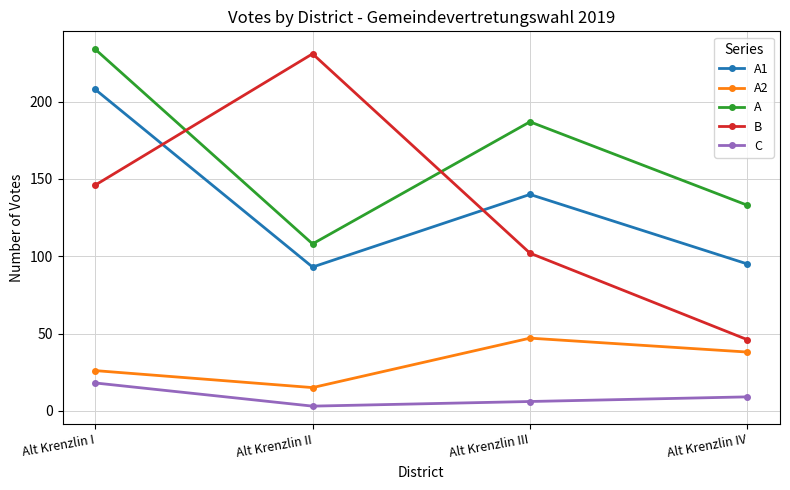

What is the sum of the A2 values at Alt Krenzlin IV and Alt Krenzlin II?

53